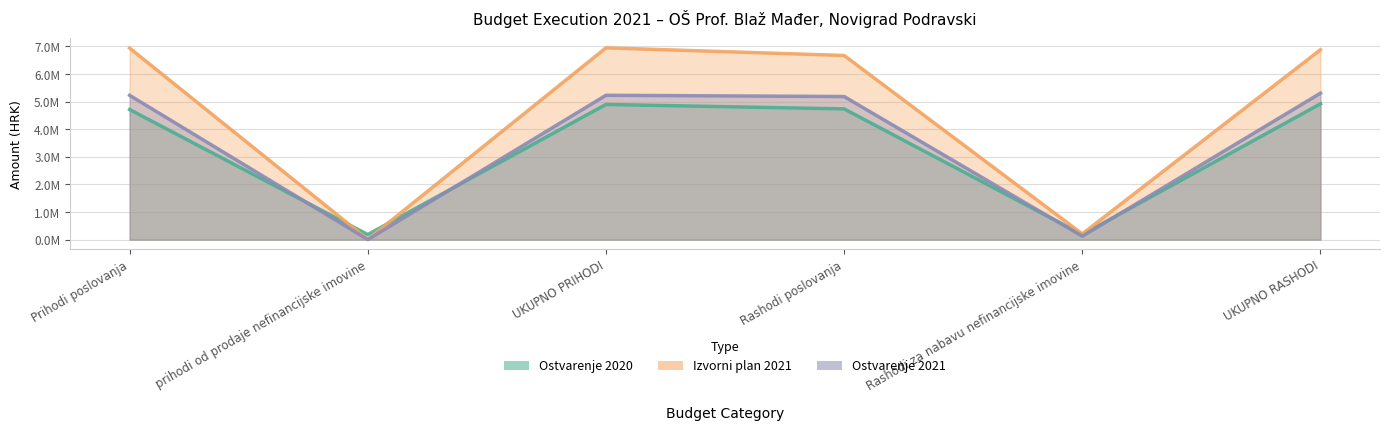

Reading left to right, what are all the values shown in this chart?

Ostvarenje 2020: 4715017.0	183305.0	4898322.0	4737549.0	183305.0	4920854.0
Izvorni plan 2021: 6940188.0	9000.0	6949188.0	6673379.0	207200.0	6880579.0
Ostvarenje 2021: 5228340.7	1788.5	5230129.2	5185094.5	121086.2	5306180.7